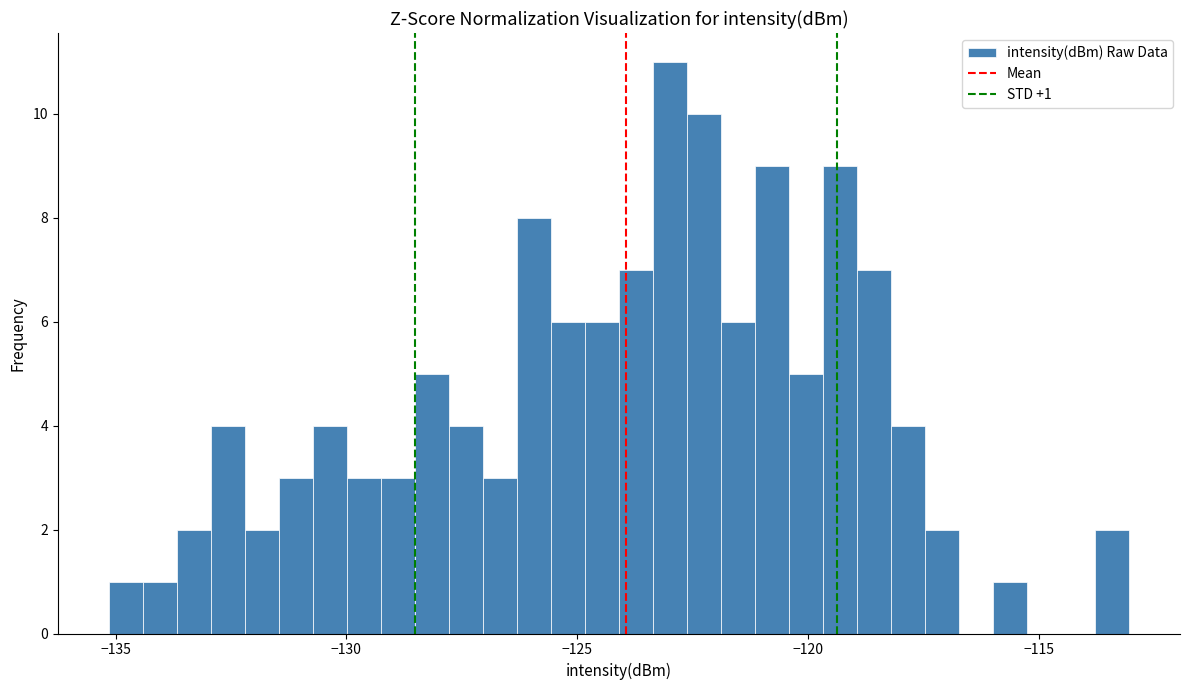

Around what value on the x-axis is the tallest bar? Give the approximate position of its centre, as read against the axis.

-123.0